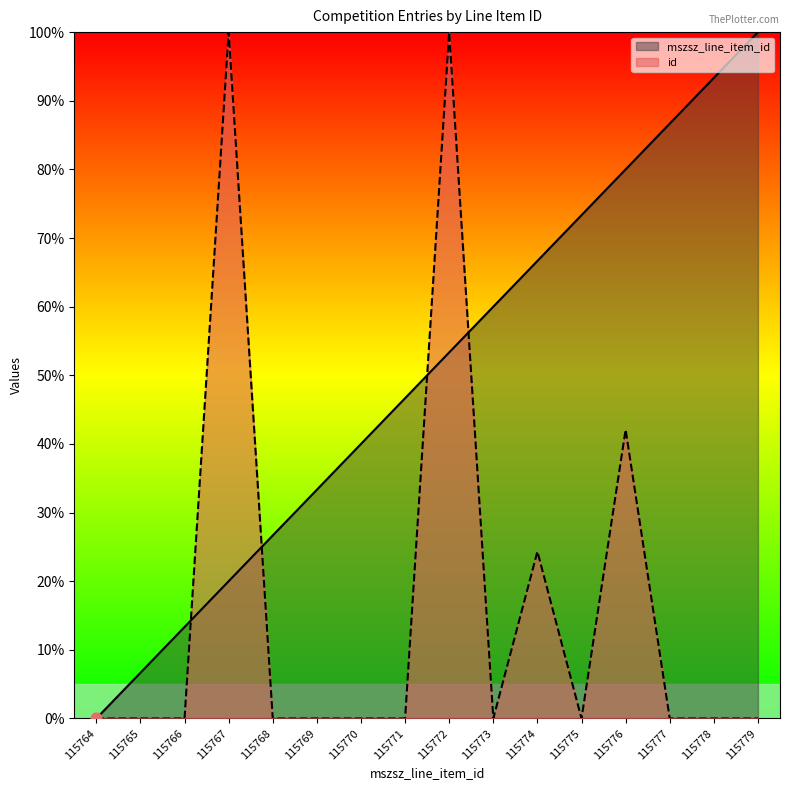

Is the value of id at 115779 greater than the value of mszsz_line_item_id at 115777?

No